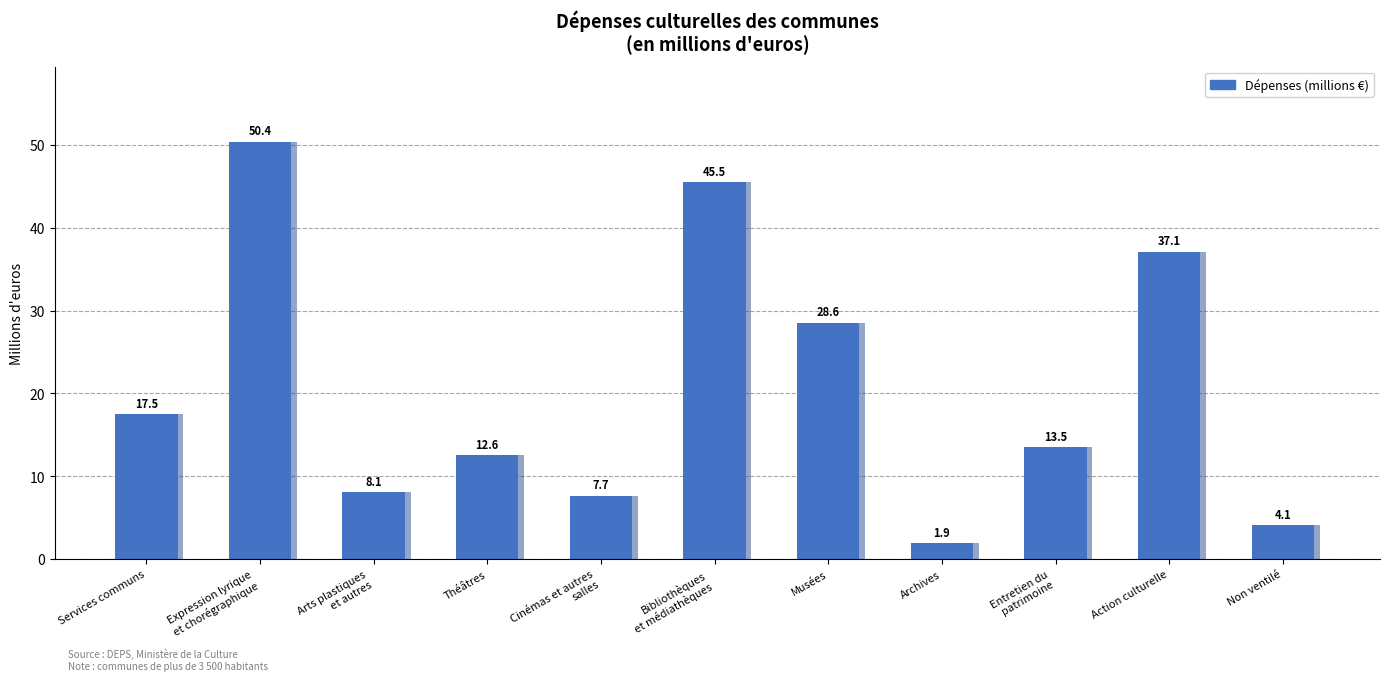

At which label does the data first exceed 13?

Services communs